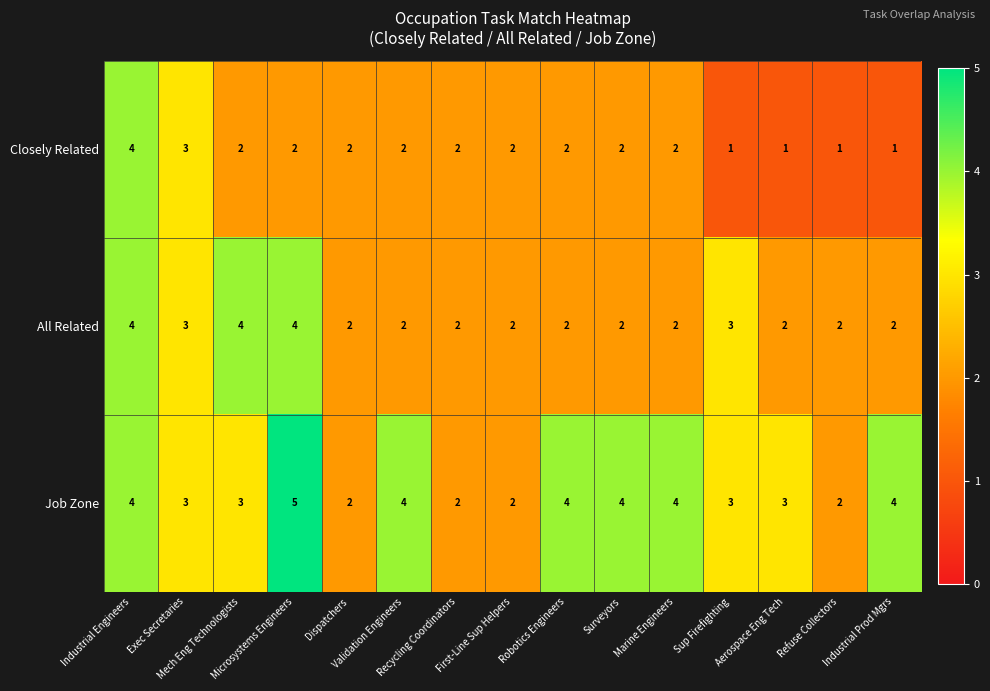

List the series in order of their overall mean, lowest first.

Closely Related, All Related, Job Zone